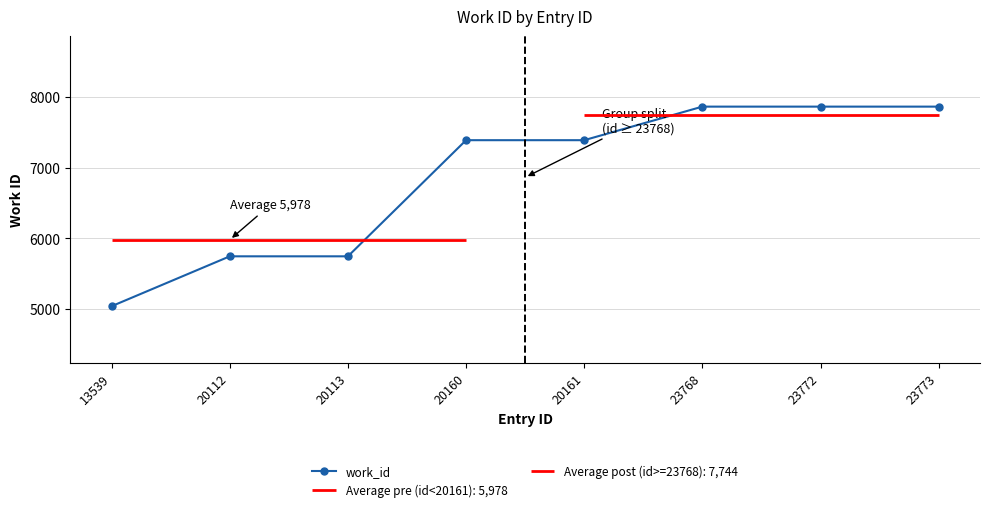

Reading left to right, what are all the values shown in this chart?

13539=5038	20112=5744	20113=5744	20160=7388	20161=7388	23768=7863	23772=7863	23773=7863